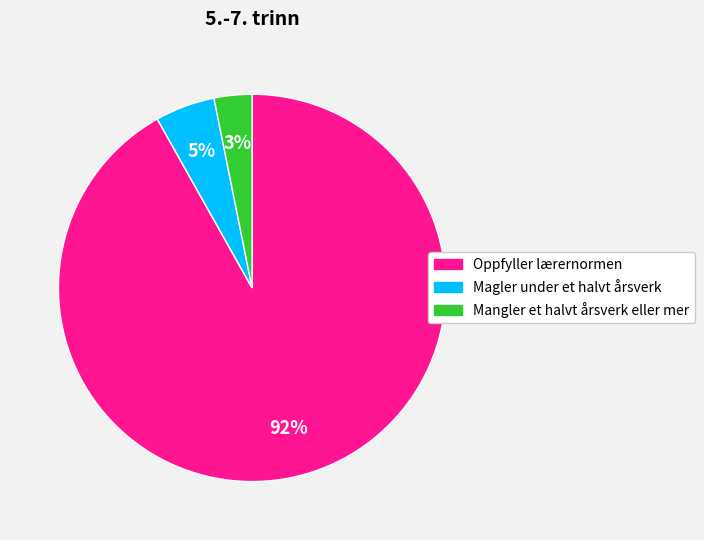

Is it true that Oppfyller lærernormen is 98% of the pie?

False